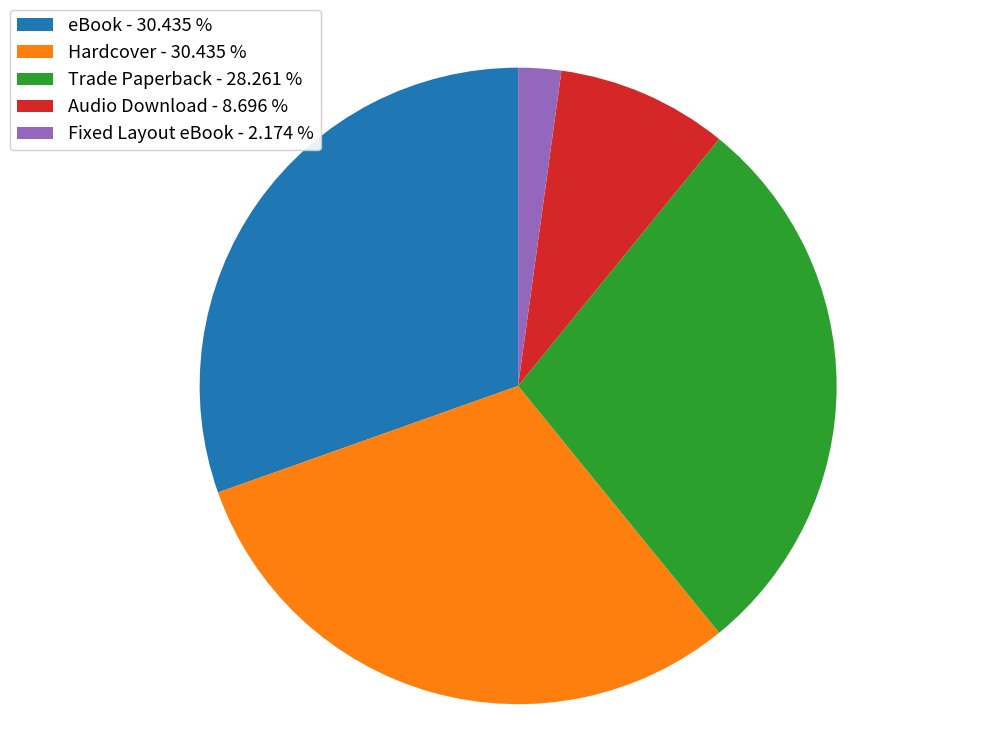

Combined, do Trade Paperback - 28.261 % and Hardcover - 30.435 % account for over 50%?

Yes